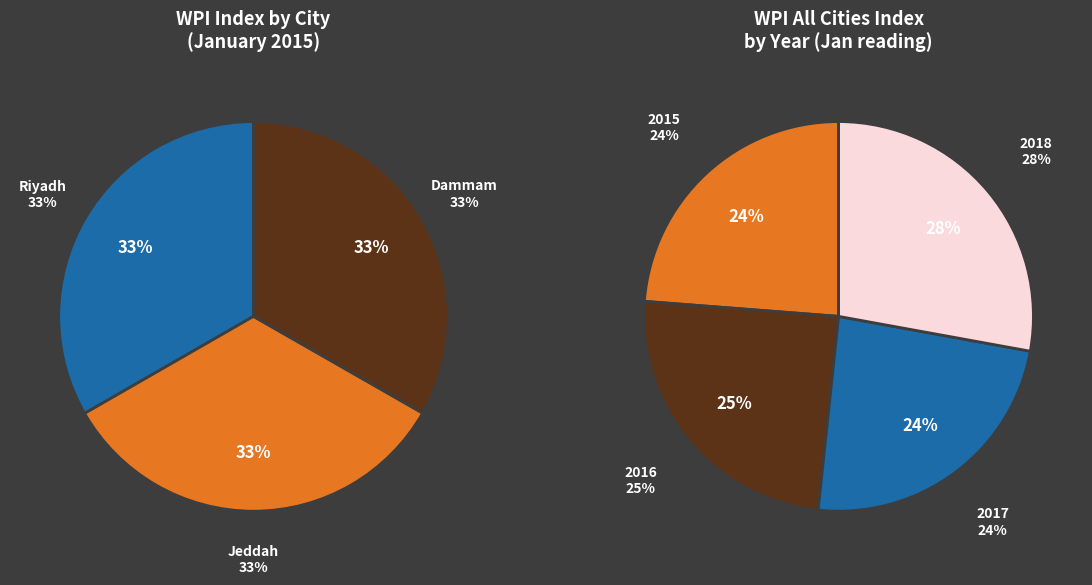

Rank the categories by value from highest to lowest.

Jeddah, Riyadh, Dammam